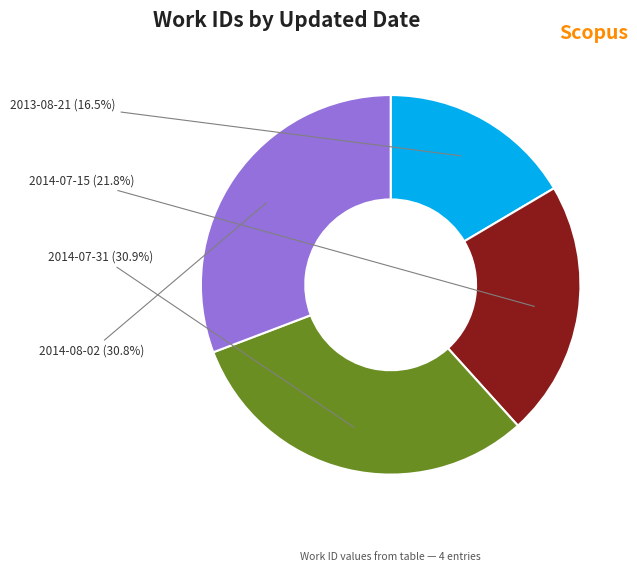

Count the number of slices in the pie.

4